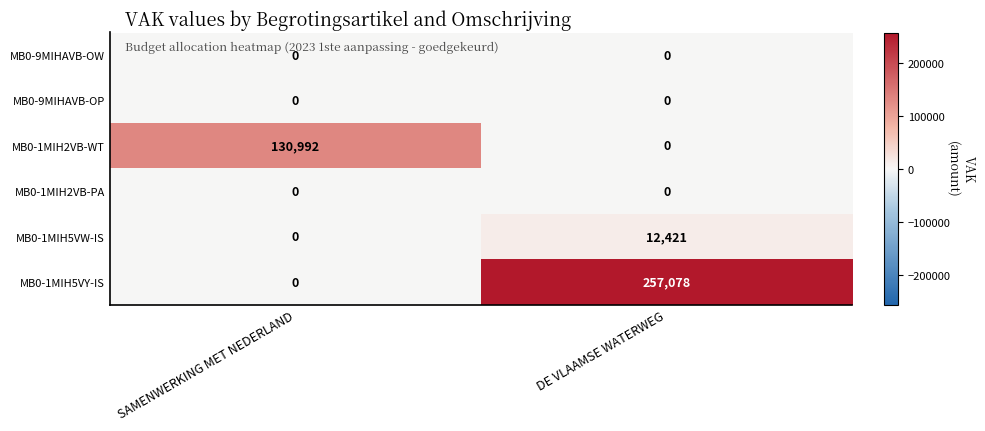

Which category has the highest value across all series?

DE VLAAMSE WATERWEG